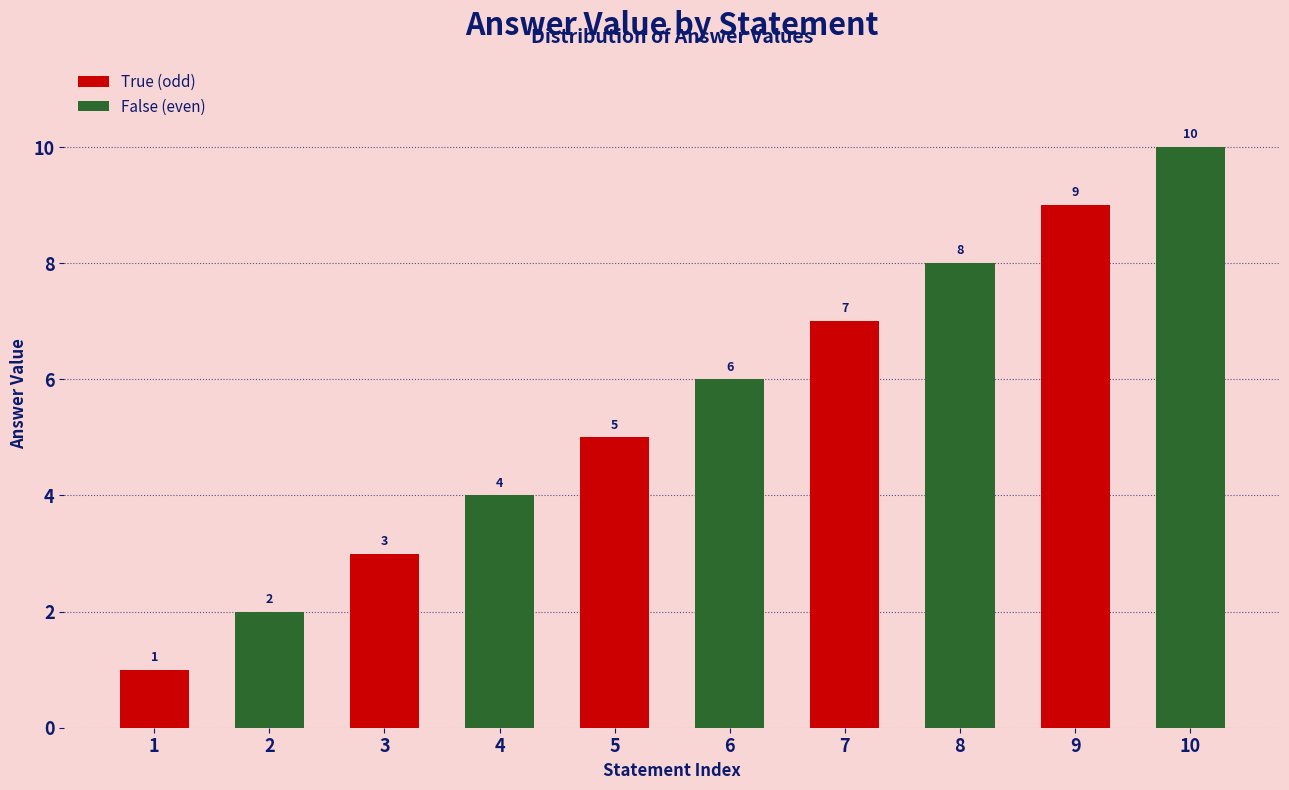

Is it true that the value at 1 is 1?

True